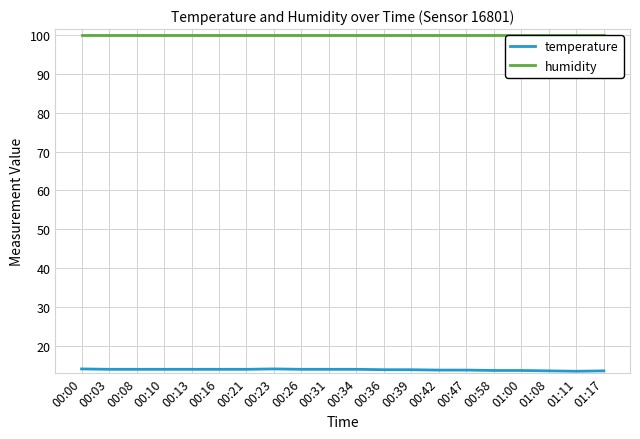

True or false: temperature and humidity cross at least once.

False